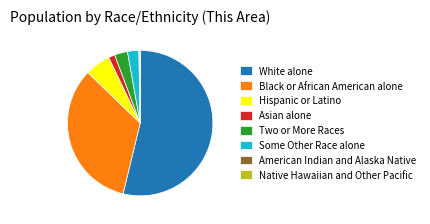

Which category accounts for the majority?

White alone